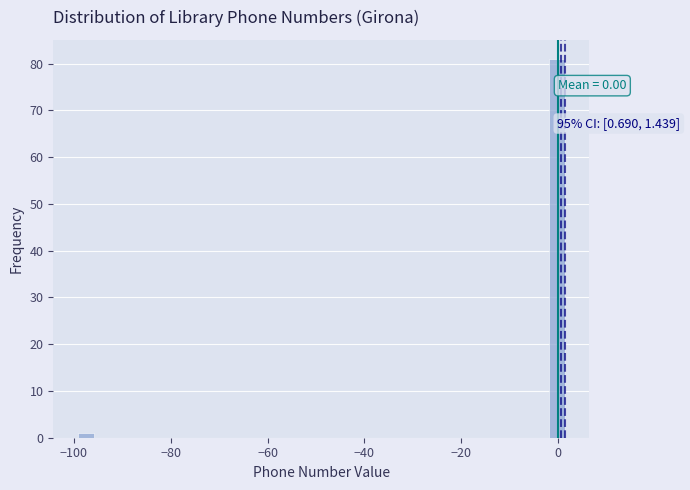

Read against the x-axis, roughly where is the centre of the tallest bar?

0